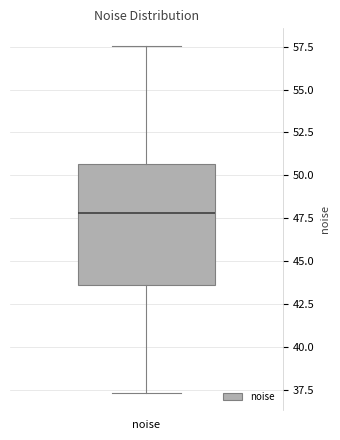

Read this box plot against the y-axis: the position of the median line, the range covered by the box, and the ends of both whiskers. The values are not printed on the chart, so give them approximately, as read against the axis.

median 48.0, box 43.5 to 50.5, whiskers 37.5 to 57.5